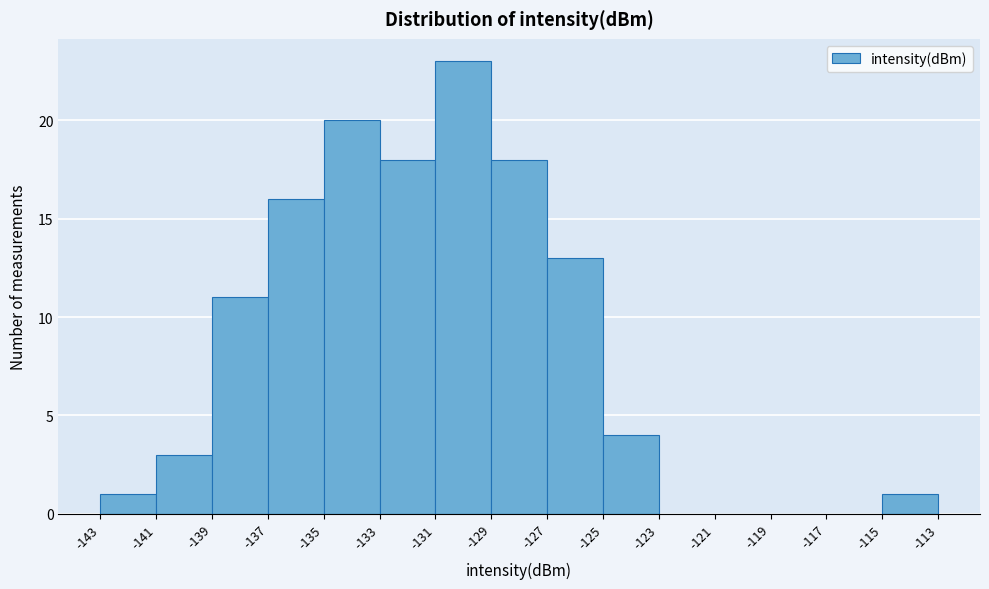

Reading left to right, list every bar in this chart as the range it spans on the x-axis followed by its height. The values are not printed on the chart, so give them approximately, as read against the axis.

-143 to -141: 1
-141 to -139: 3
-139 to -137: 11
-137 to -135: 16
-135 to -133: 20
-133 to -131: 18
-131 to -129: 23
-129 to -127: 18
-127 to -125: 13
-125 to -123: 4
-123 to -121: 0
-121 to -119: 0
-119 to -117: 0
-117 to -115: 0
-115 to -113: 1